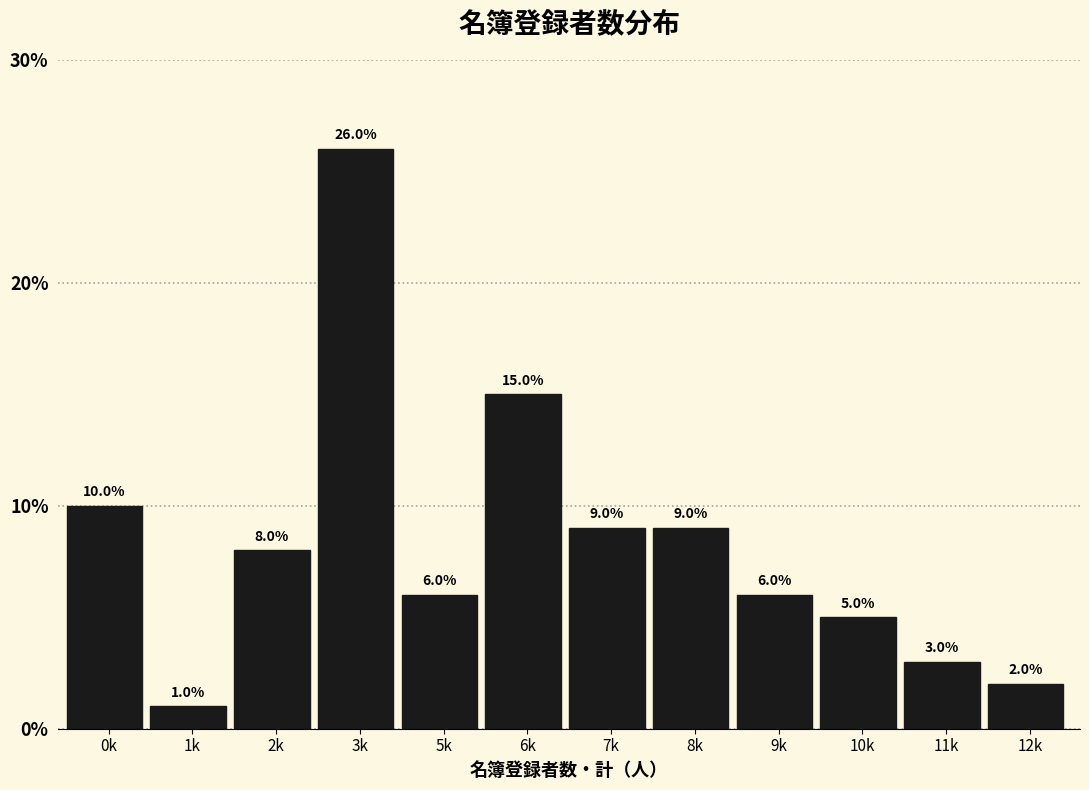

Reading right to left, transcribe all the data shown in this chart.

2	3	5	6	9	9	15	6	26	8	1	10